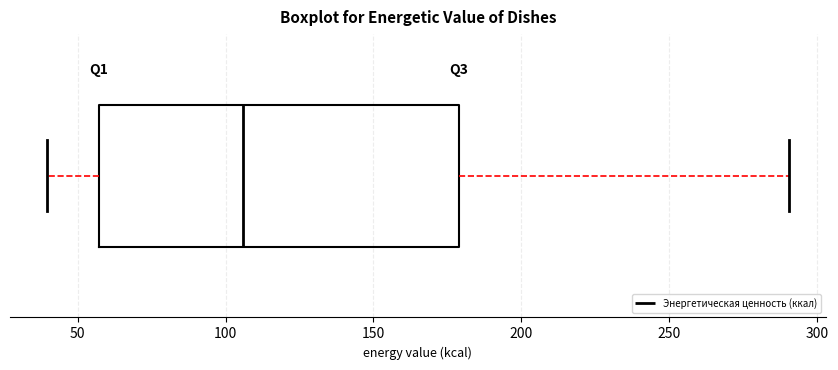

Read this box plot against the x-axis: the position of the median line, the range covered by the box, and the ends of both whiskers. The values are not printed on the chart, so give them approximately, as read against the axis.

median 105, box 55 to 180, whiskers 40 to 290